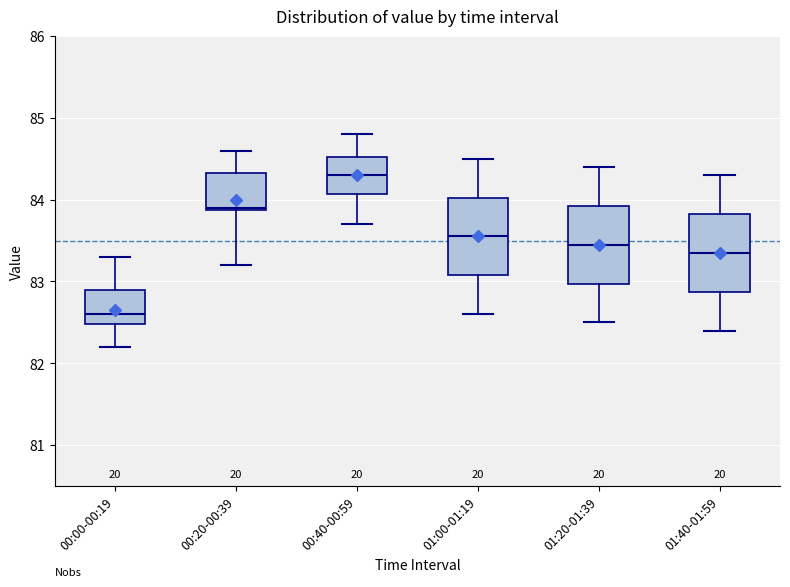

Reading left to right, read every box against the y-axis: the position of its median line, the range the box covers, and the ends of its whiskers. The values are not printed on the chart, so give them approximately, as read against the axis.

00:00-00:19: median 82.6, box 82.5 to 82.9, whiskers 82.2 to 83.3
00:20-00:39: median 83.9, box 83.9 to 84.3, whiskers 83.2 to 84.6
00:40-00:59: median 84.3, box 84.1 to 84.5, whiskers 83.7 to 84.8
01:00-01:19: median 83.6, box 83.1 to 84.0, whiskers 82.6 to 84.5
01:20-01:39: median 83.5, box 83.0 to 83.9, whiskers 82.5 to 84.4
01:40-01:59: median 83.4, box 82.9 to 83.8, whiskers 82.4 to 84.3